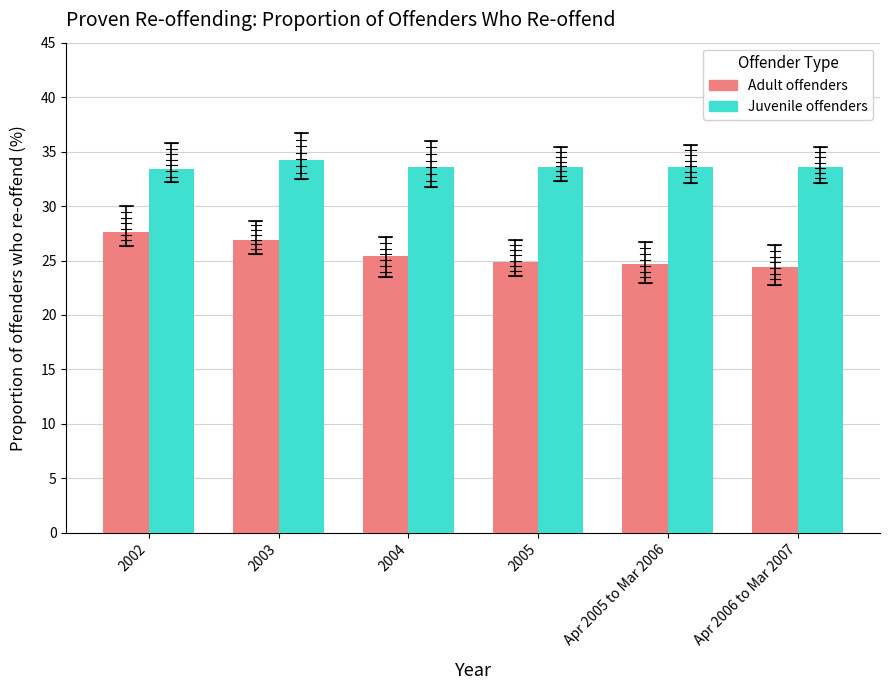

At which label does Juvenile offenders reach its minimum?

2002